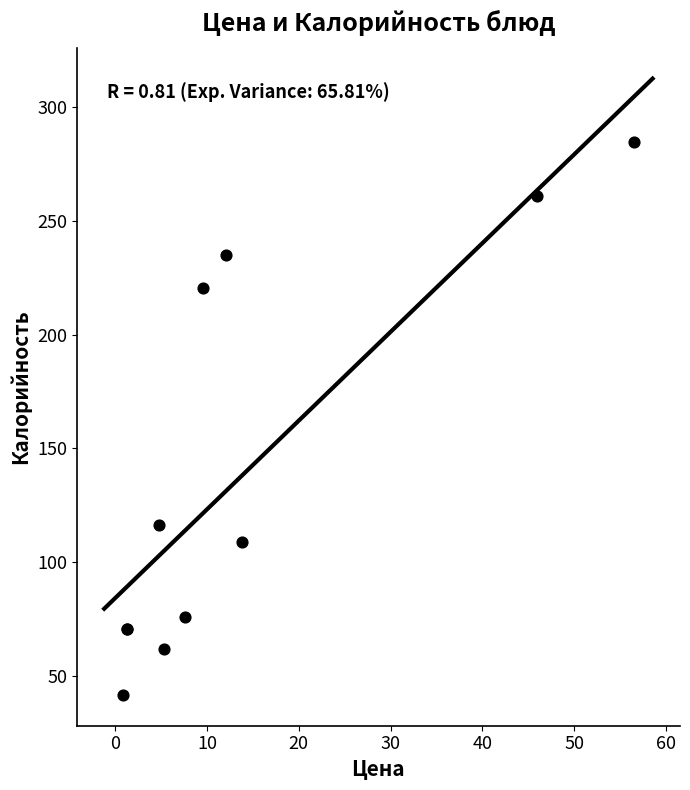

What Y value in the scatter plot is closest to 163?

116.2